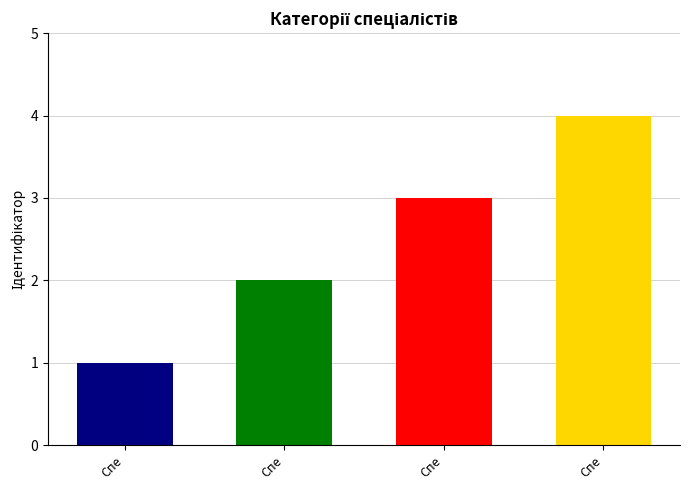

Are the bars grouped side by side (vs. stacked)?

No